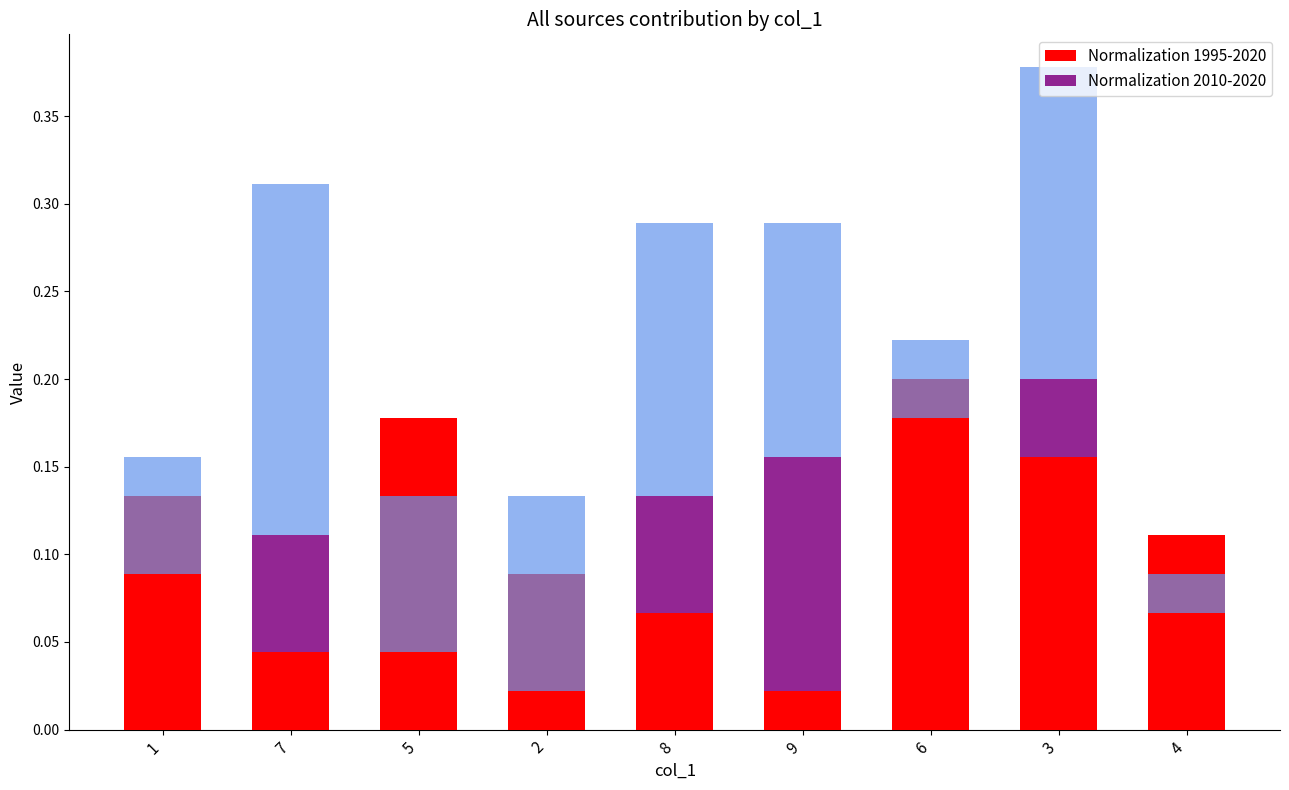

Which series has the widest spread of values?

Normalization 1995-2020